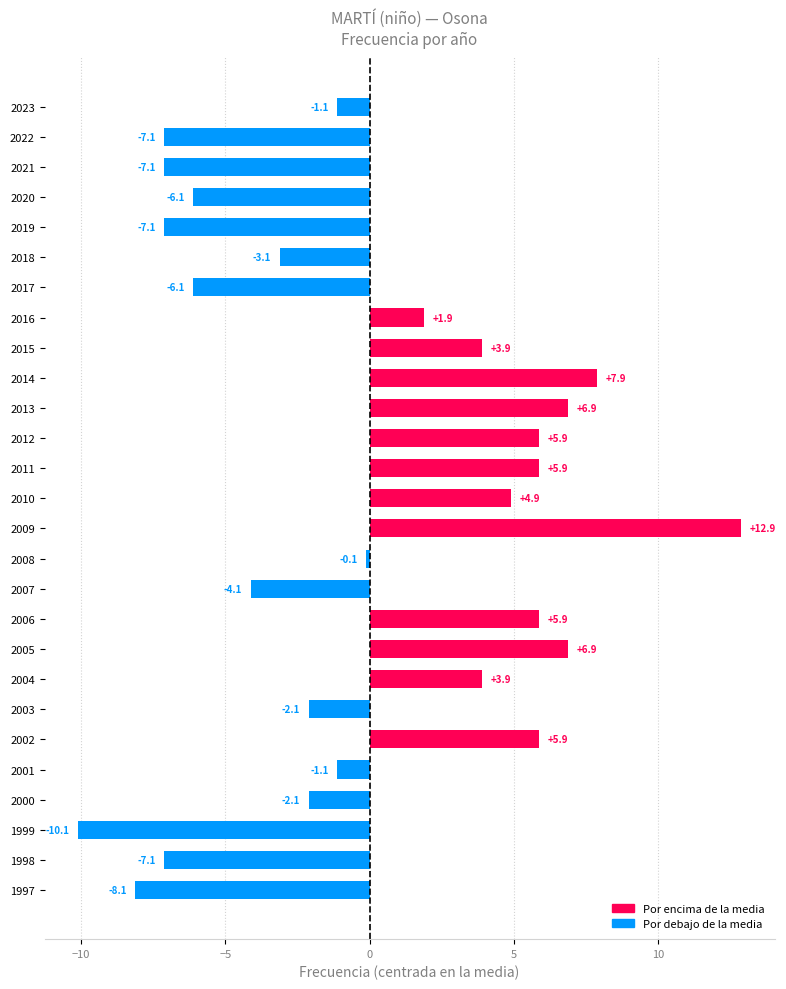

Is it true that the value at 2015 is 6.8?

False